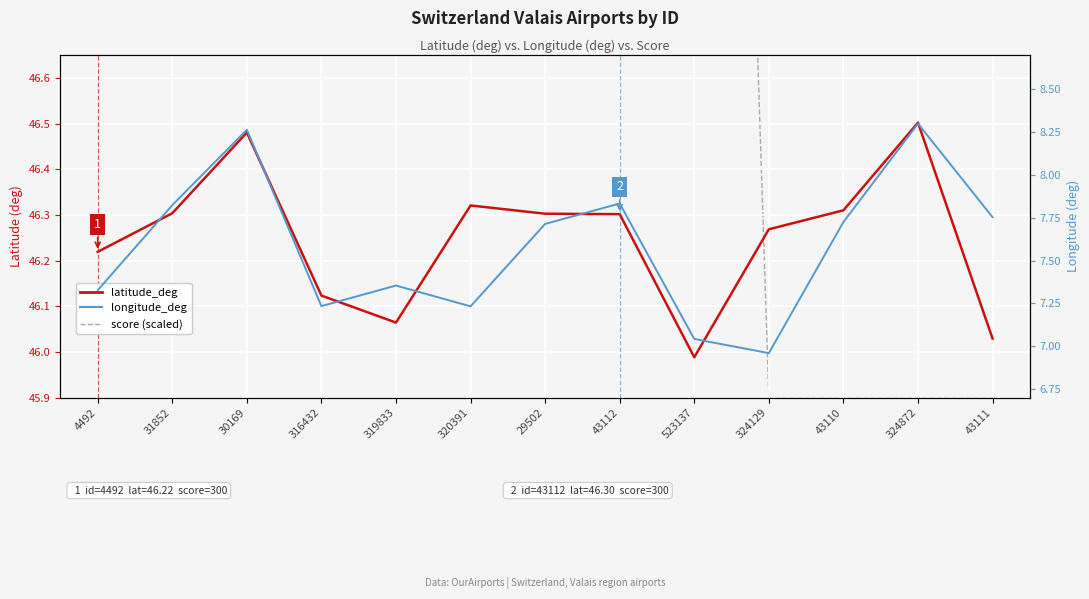

What is the average value of the score (scaled) series?

53.2